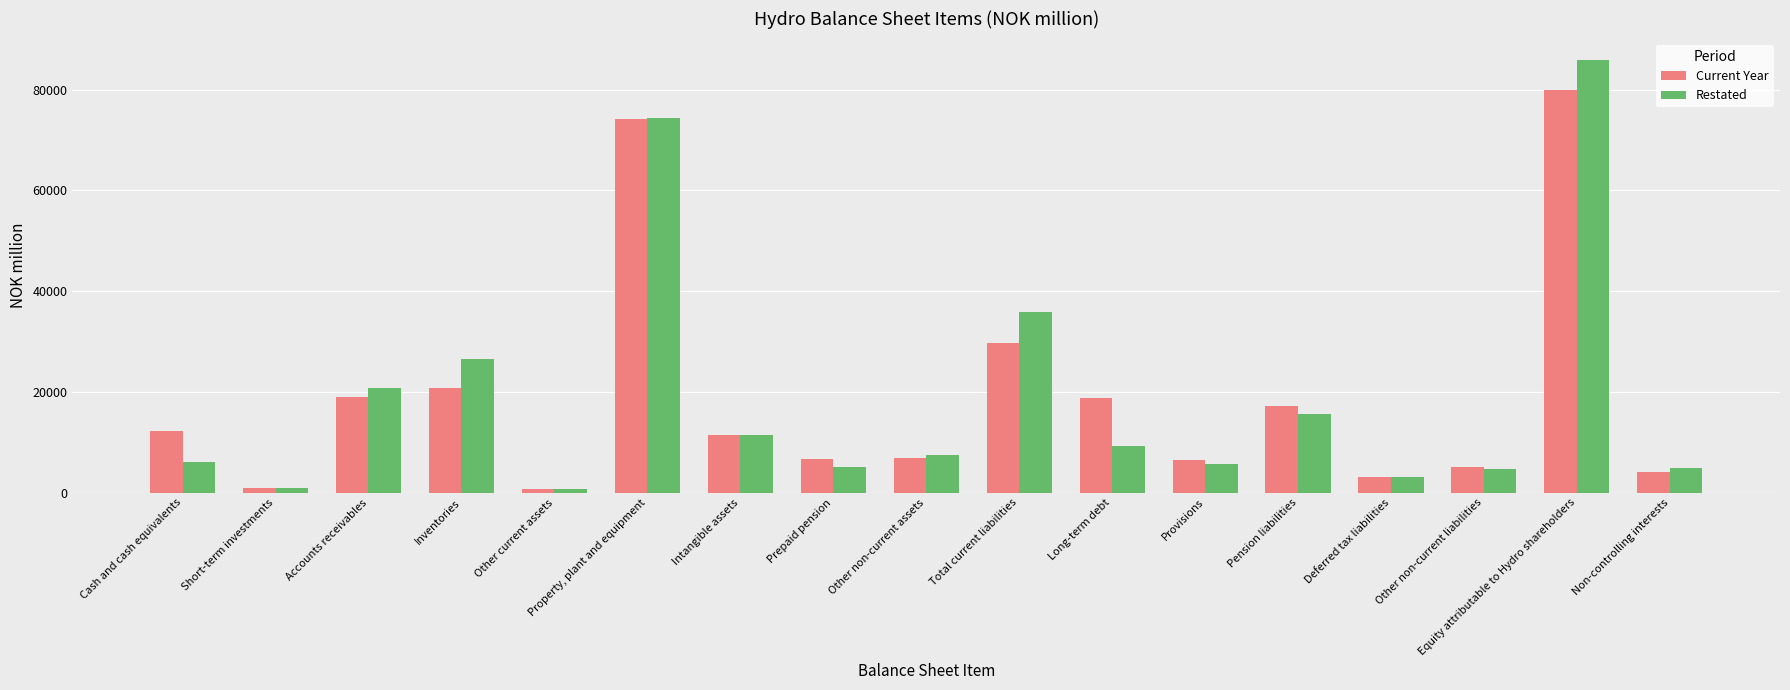

What is the minimum value for Current Year?

635